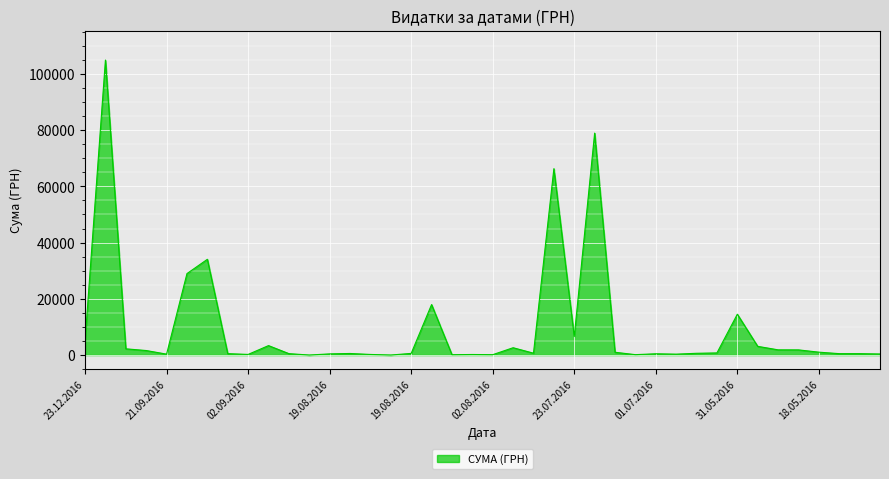

What is the difference between the maximum and minimum values?

104884.1